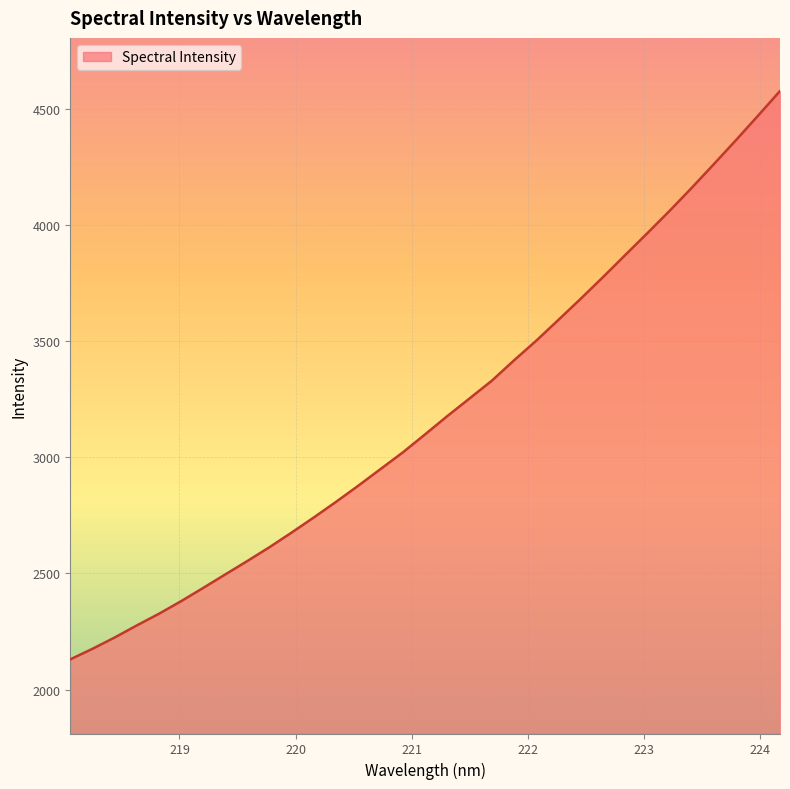

What is the maximum value shown in the chart?

4579.4